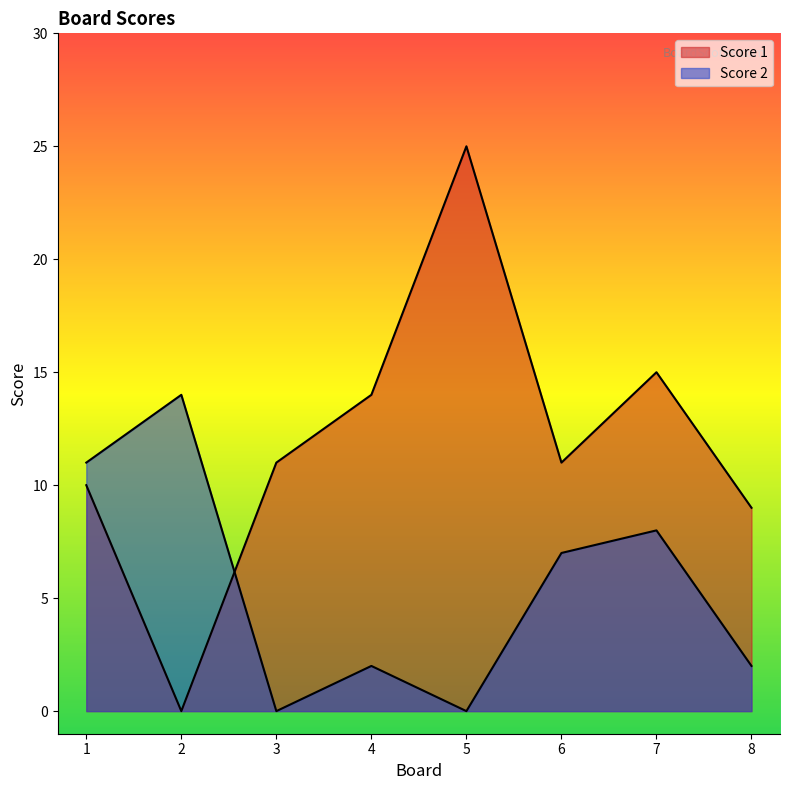

At how many categories does at least one series exceed 3?

8